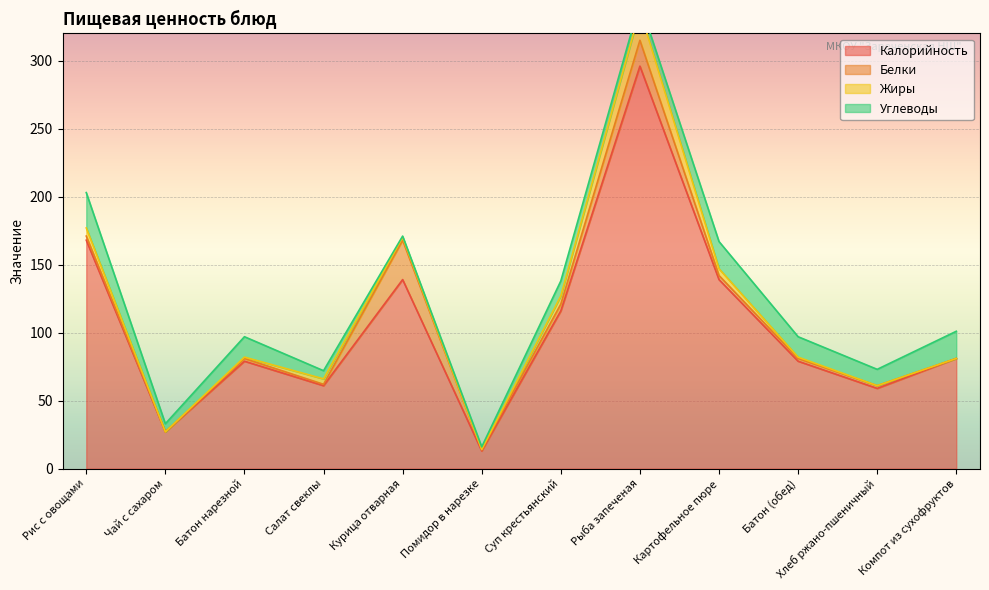

Which series ends up on top after the final intersection of Жиры and Углеводы?

Углеводы